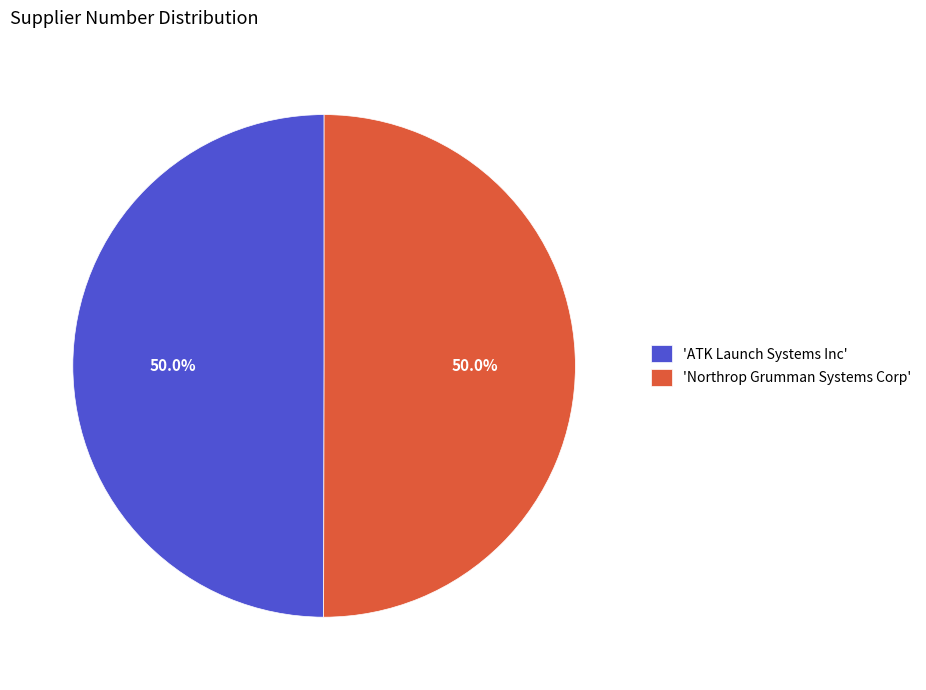

Approximately how many times larger is the value at 'Northrop Grumman Systems Corp' compared to 'ATK Launch Systems Inc'?

1.0